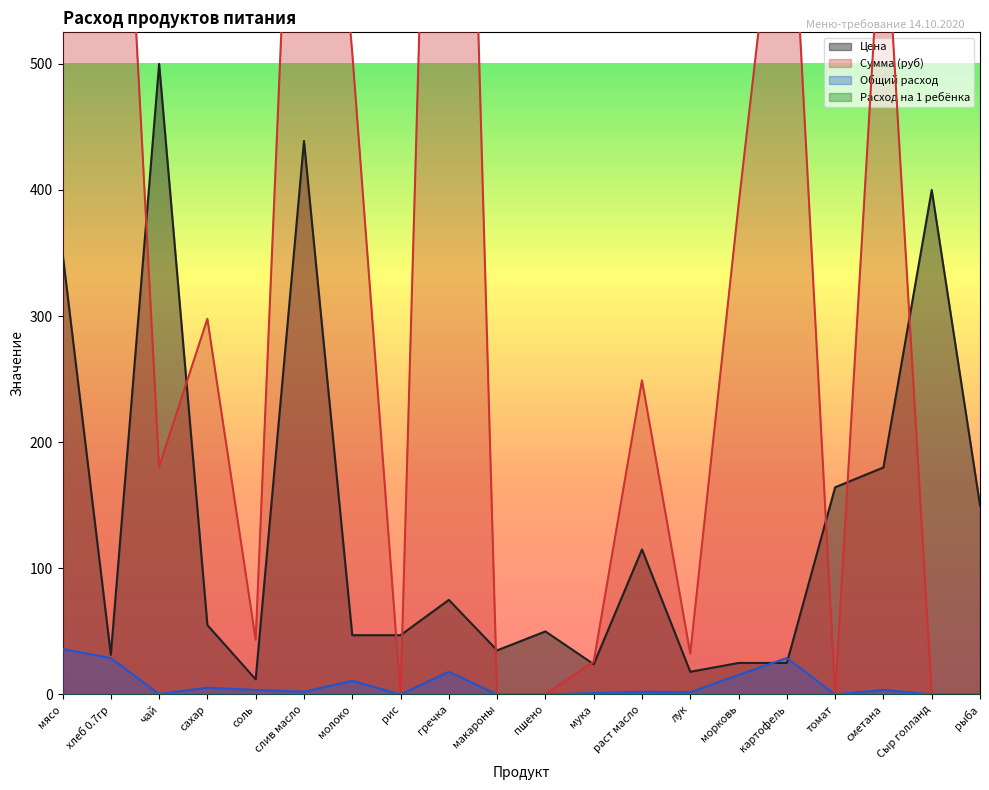

Reading right to left, list all the values displayed in this chart.

Цена: 150.0	400.0	180.0	164.3	25.0	25.0	18.0	115.0	24.0	50.0	35.0	75.0	47.0	47.0	438.9	12.0	55.0	500.0	31.4	350.0
Сумма (руб): 0.0	0.0	649.8	0.0	722.0	388.1	32.5	249.1	26.0	0.0	0.0	1353.8	0.0	509.0	950.6	43.3	297.8	180.5	907.7	12635.0
Общий расход: 0.0	0.0	3.6	0.0	28.9	15.5	1.8	2.2	1.1	0.0	0.0	18.1	0.0	10.8	2.2	3.6	5.4	0.4	28.9	36.1
Расход на 1 ребёнка: 0.0	0.0	0.0	0.0	0.1	0.0	0.0	0.0	0.0	0.0	0.0	0.1	0.0	0.0	0.0	0.0	0.0	0.0	0.1	0.1